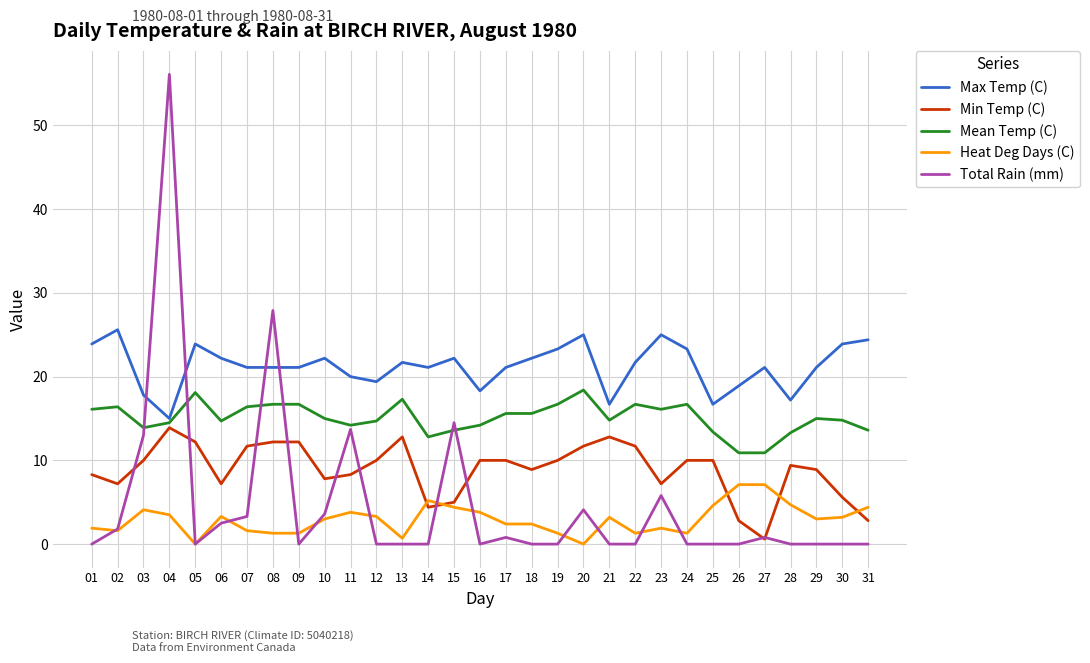

What is the spread (max minus min) of values at 20?

25.0